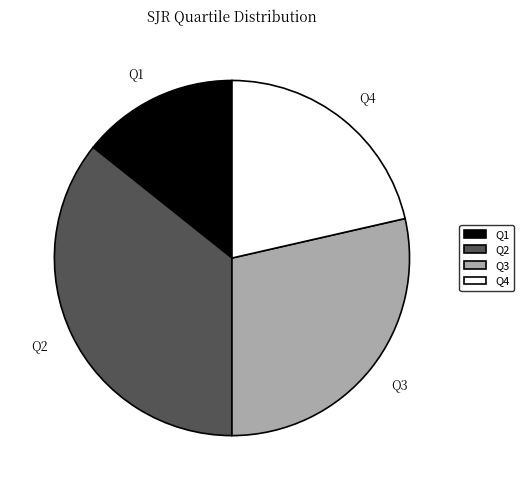

True or false: Q4 accounts for 21% of the total.

True